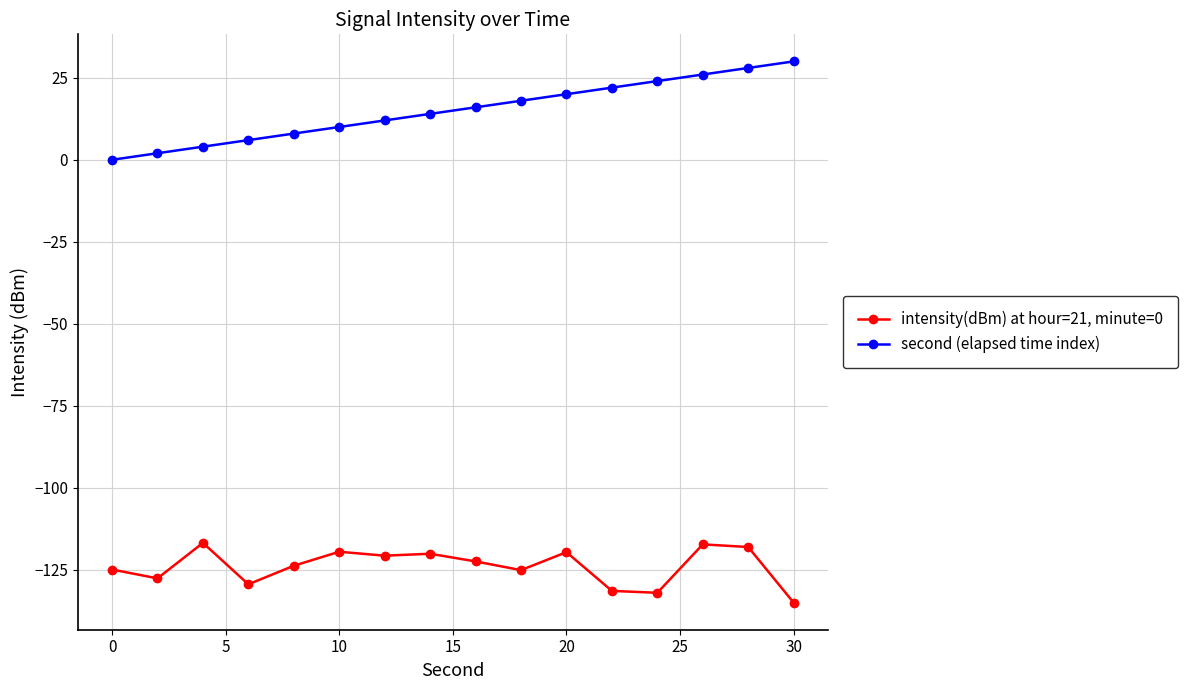

What is the minimum value for intensity(dBm) at hour=21, minute=0?

-135.0